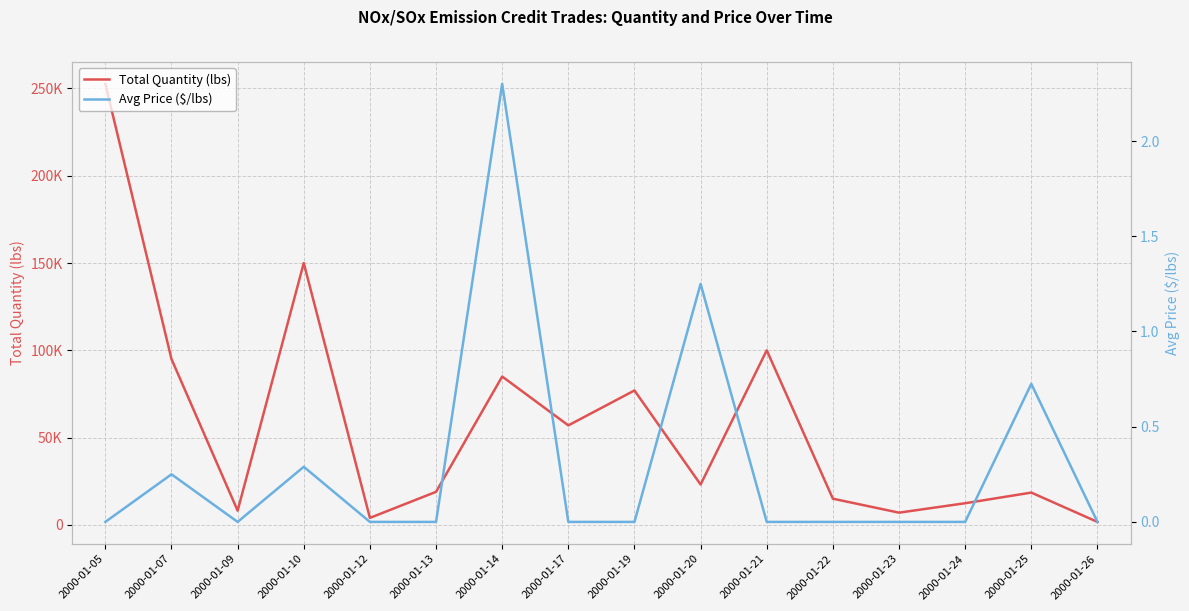

What is the total value across all series at 2000-01-09?

8146.0